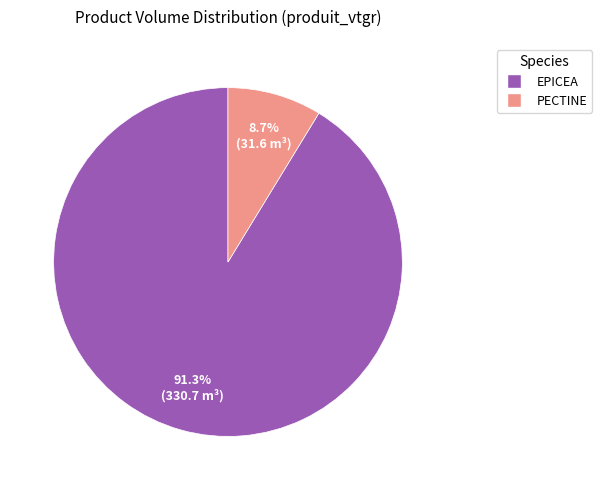

What percentage do EPICEA and PECTINE together represent?

100.0%